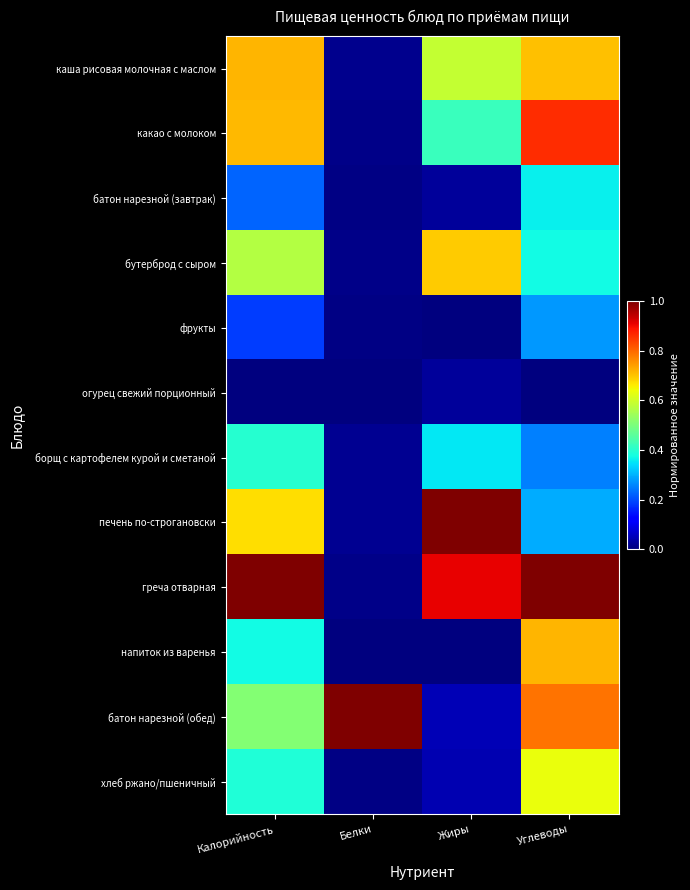

Rank the series at Калорийность from lowest to highest value.

огурец свежий порционный, фрукты, батон нарезной (завтрак), напиток из варенья, хлеб ржано/пшеничный, борщ с картофелем курой и сметаной, батон нарезной (обед), бутерброд с сыром, печень по-строгановски, какао с молоком, каша рисовая молочная с маслом, греча отварная